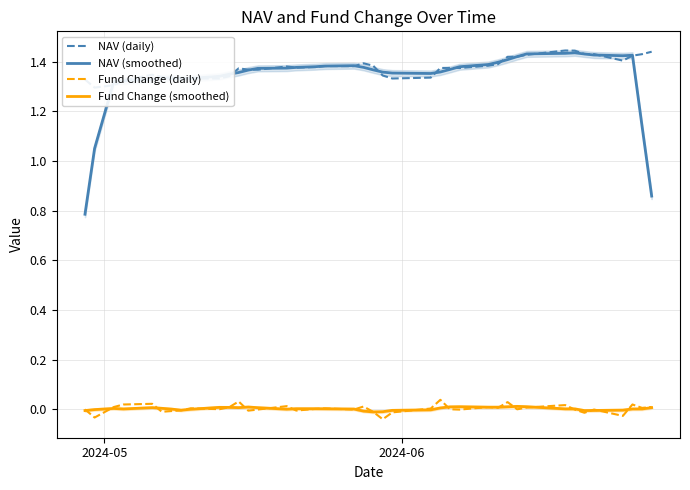

What is the lowest value of the NAV (smoothed) series?

0.8